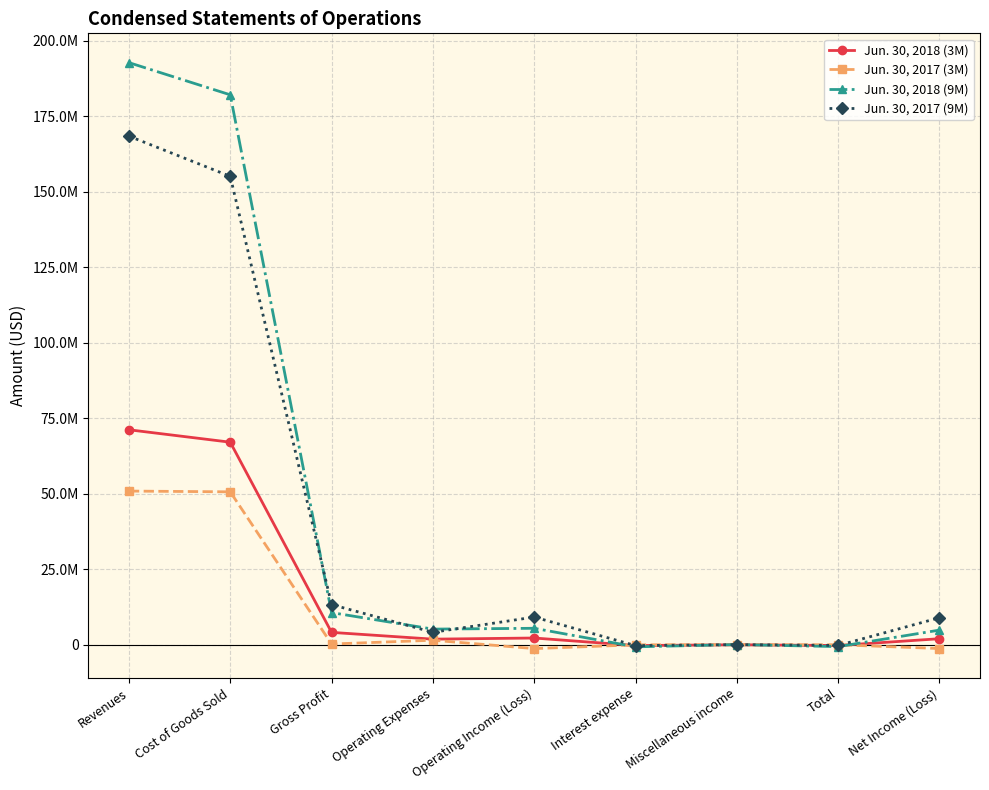

What are all the series names shown in the legend?

Jun. 30, 2018 (3M), Jun. 30, 2017 (3M), Jun. 30, 2018 (9M), Jun. 30, 2017 (9M)